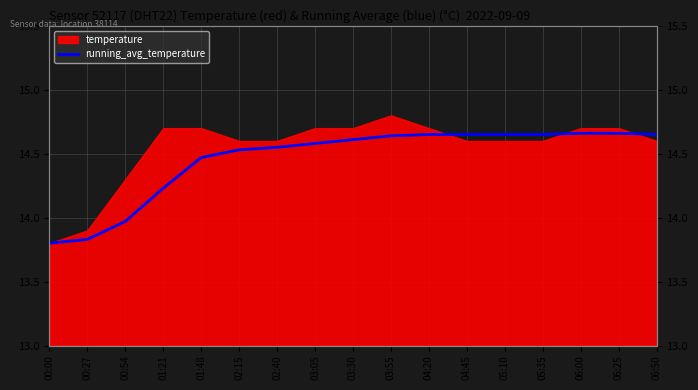

What position from the left is 05:35?

14